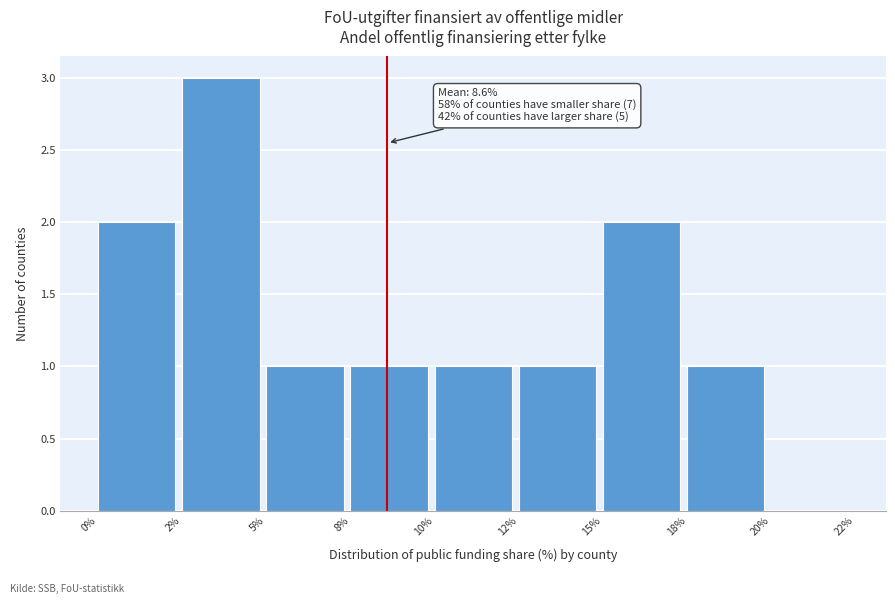

Reading left to right, what are all the values shown in this chart?

0%=2	2%=3	5%=1	8%=1	10%=1	12%=1	15%=2	18%=1	20%=0